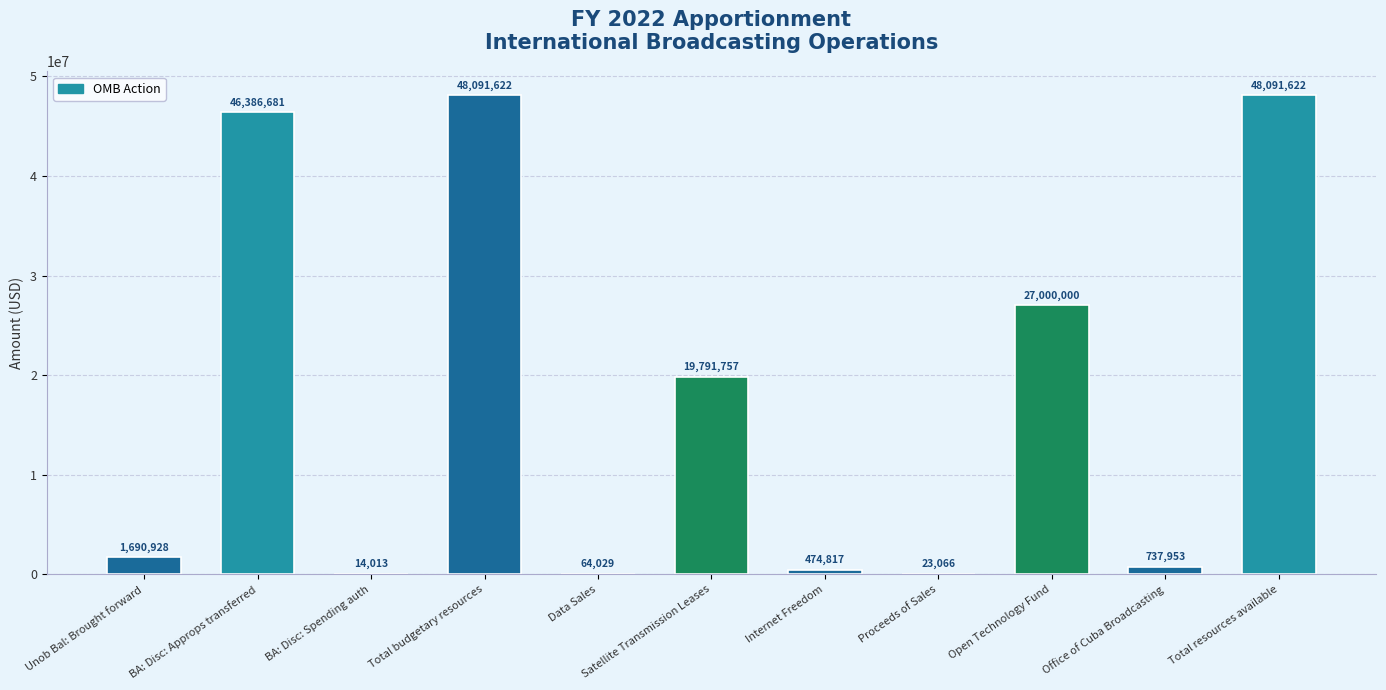

What is the sum of all values?

192366488